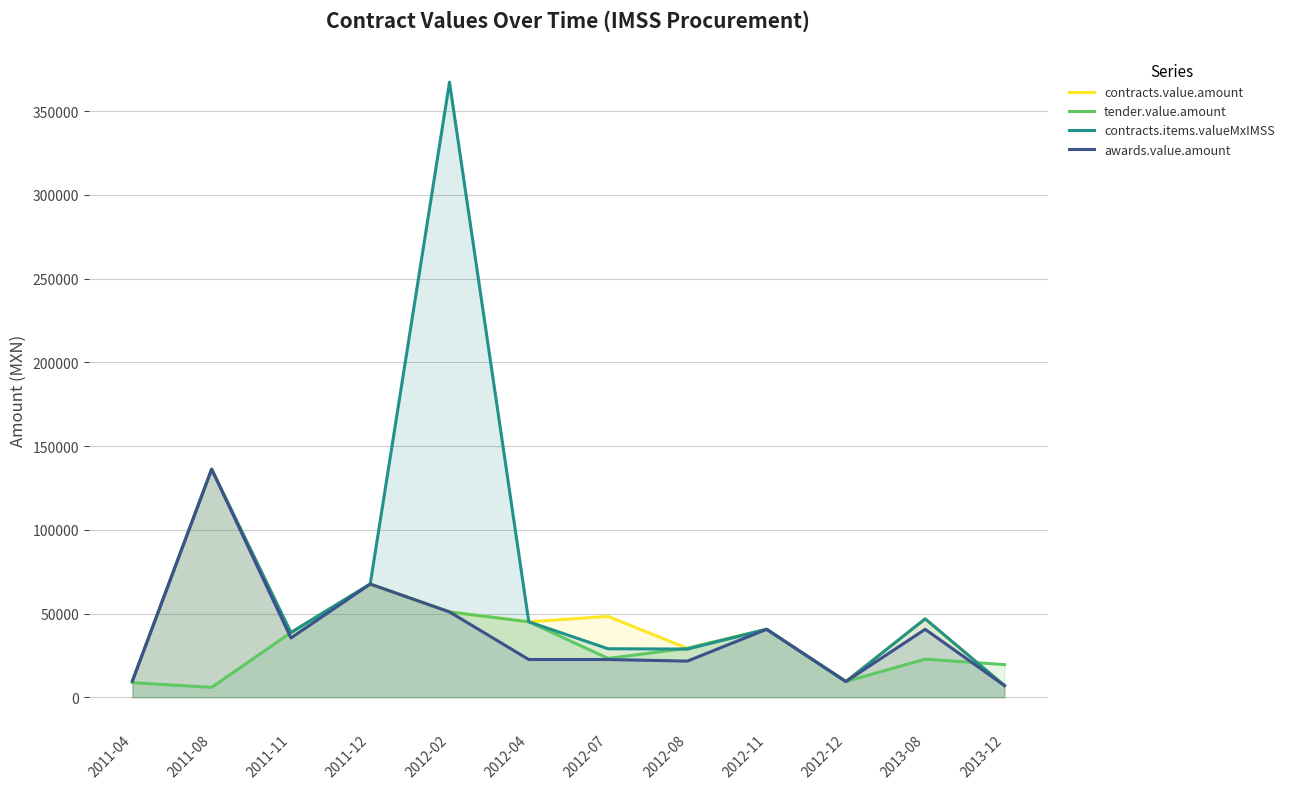

Rank the series by their maximum value, from lowest to highest.

tender.value.amount, contracts.value.amount, awards.value.amount, contracts.items.valueMxIMSS